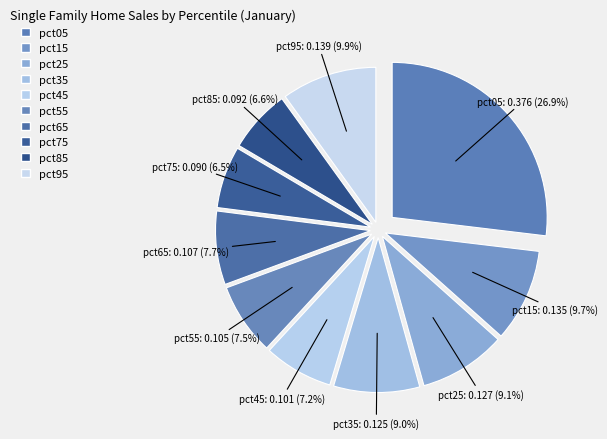

How many segments does this pie chart have?

10